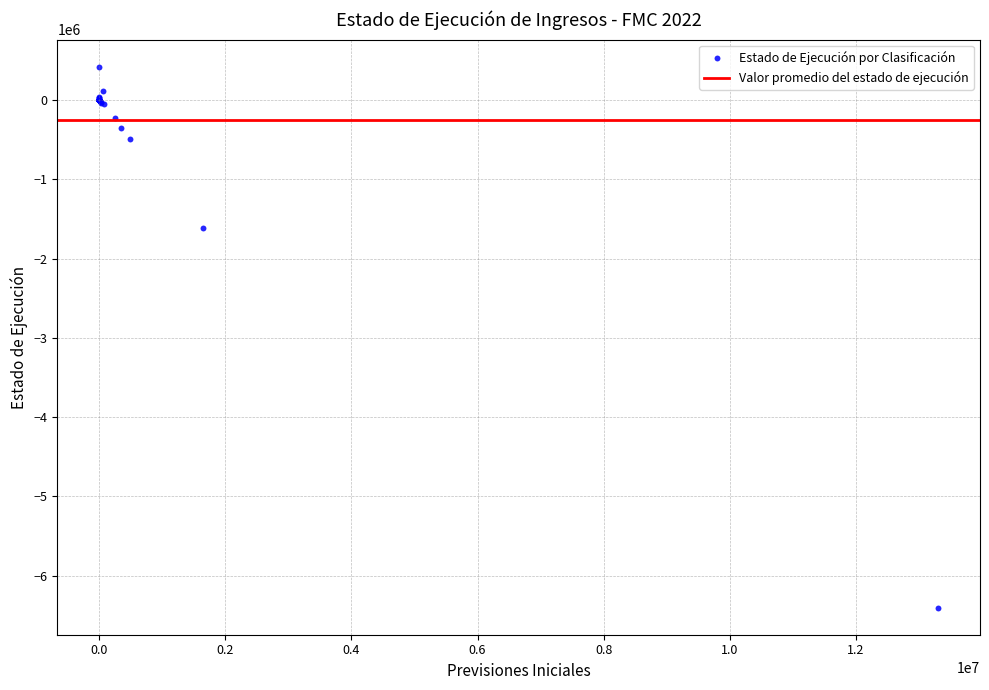

What Y value in the scatter plot is closest to -2990172?

-1612388.0